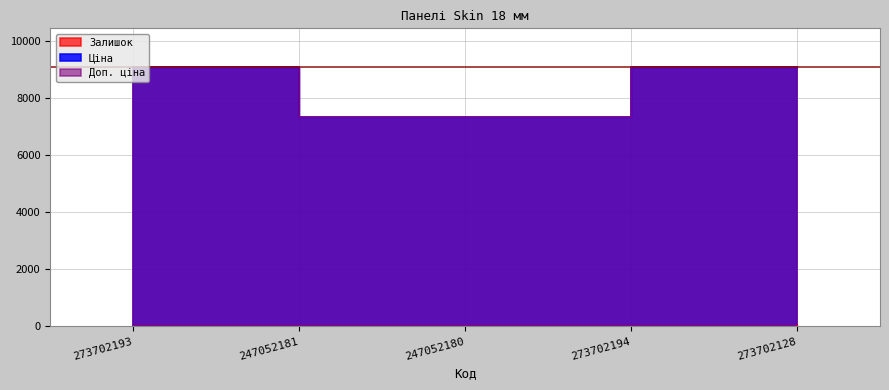

Which series has the widest spread of values?

Ціна